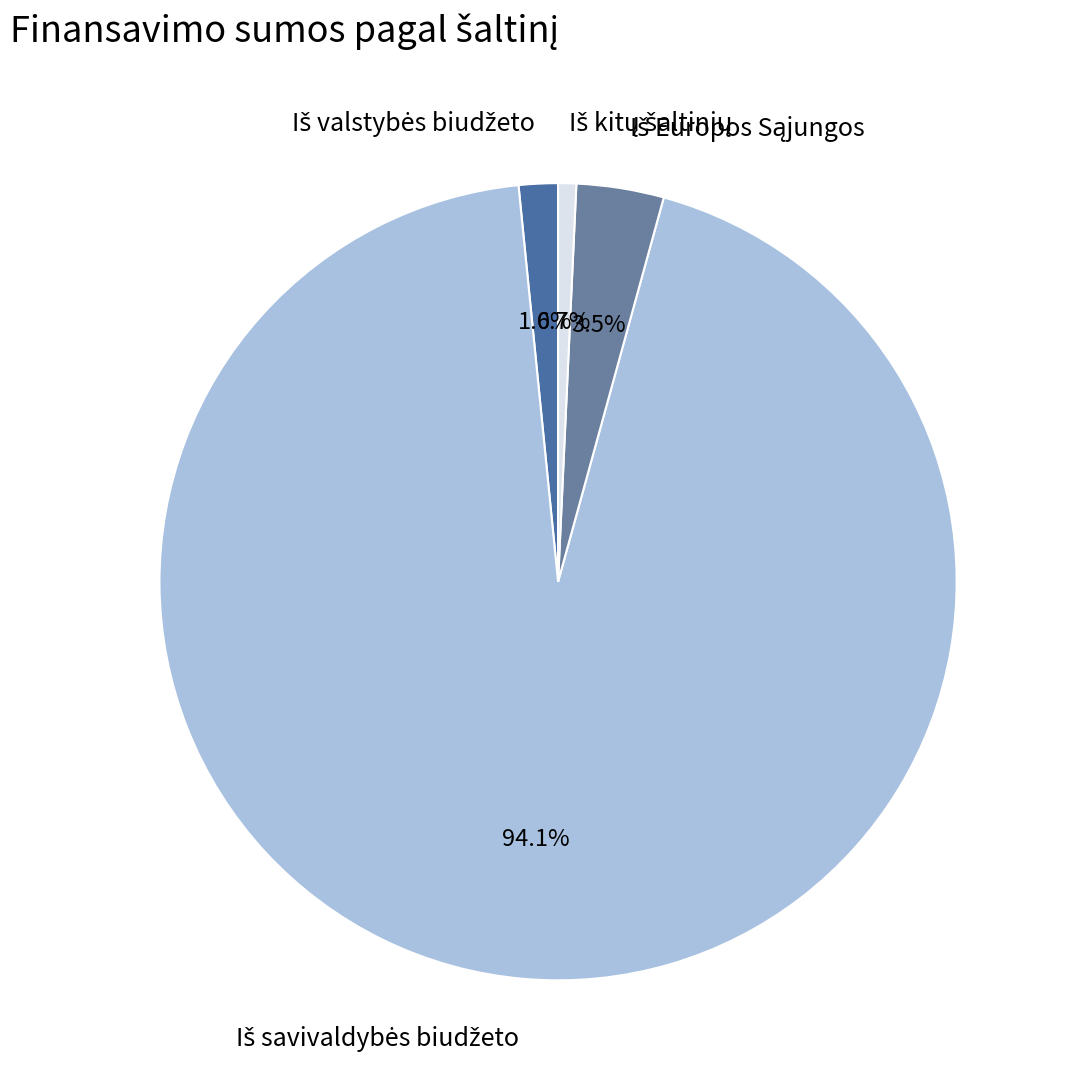

Does any single category account for the majority?

Yes